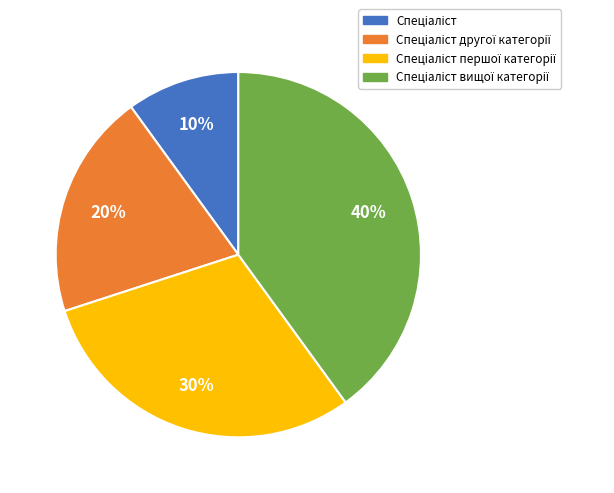

Does any single category account for the majority?

No